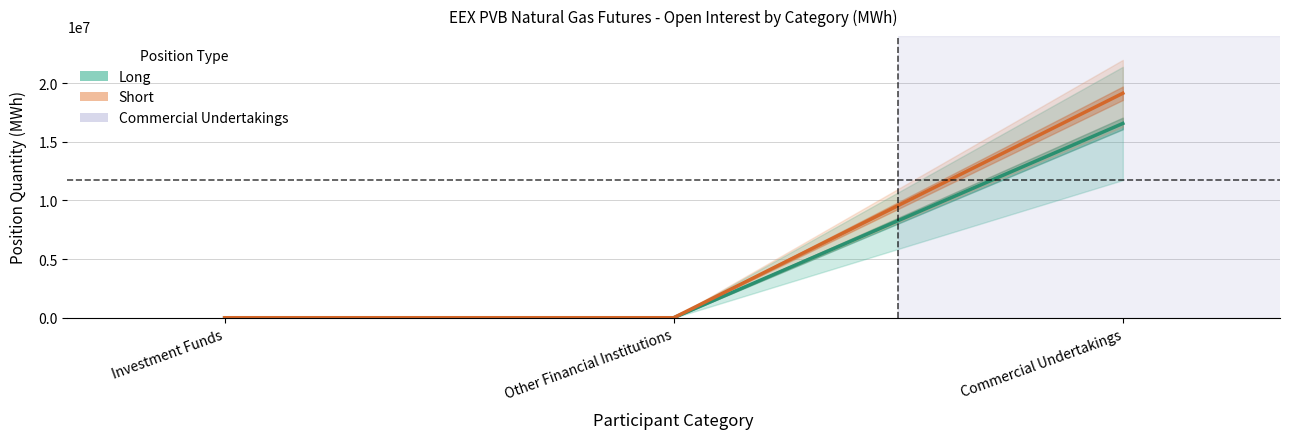

Rank the series by their maximum value, from highest to lowest.

Short (center), Long (center)